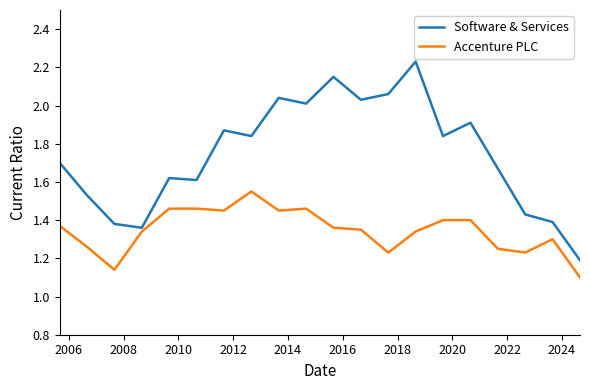

What is the difference between the maximum and minimum values in the Software & Services series?

1.0